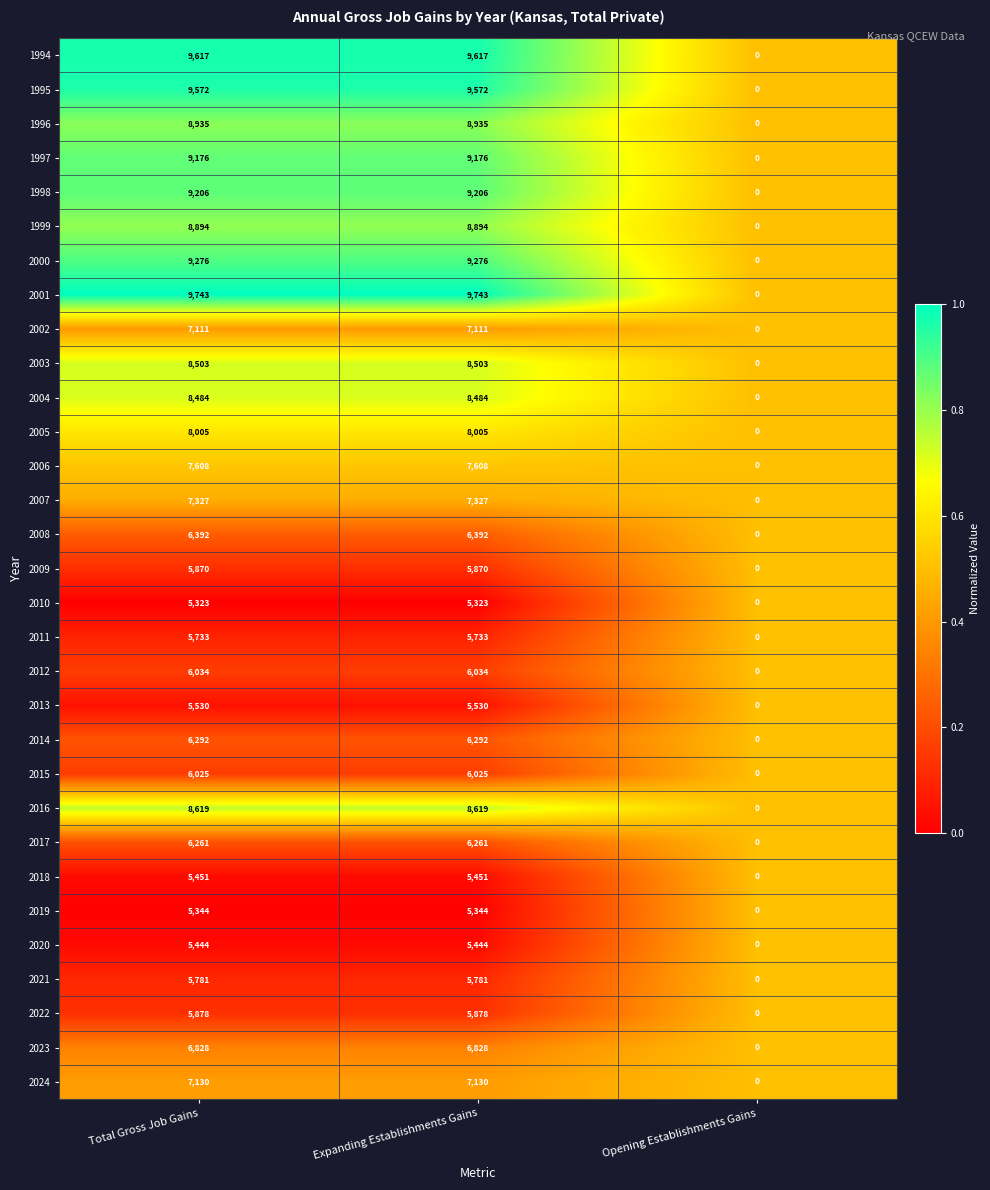

What is the maximum value shown in the chart?

9743